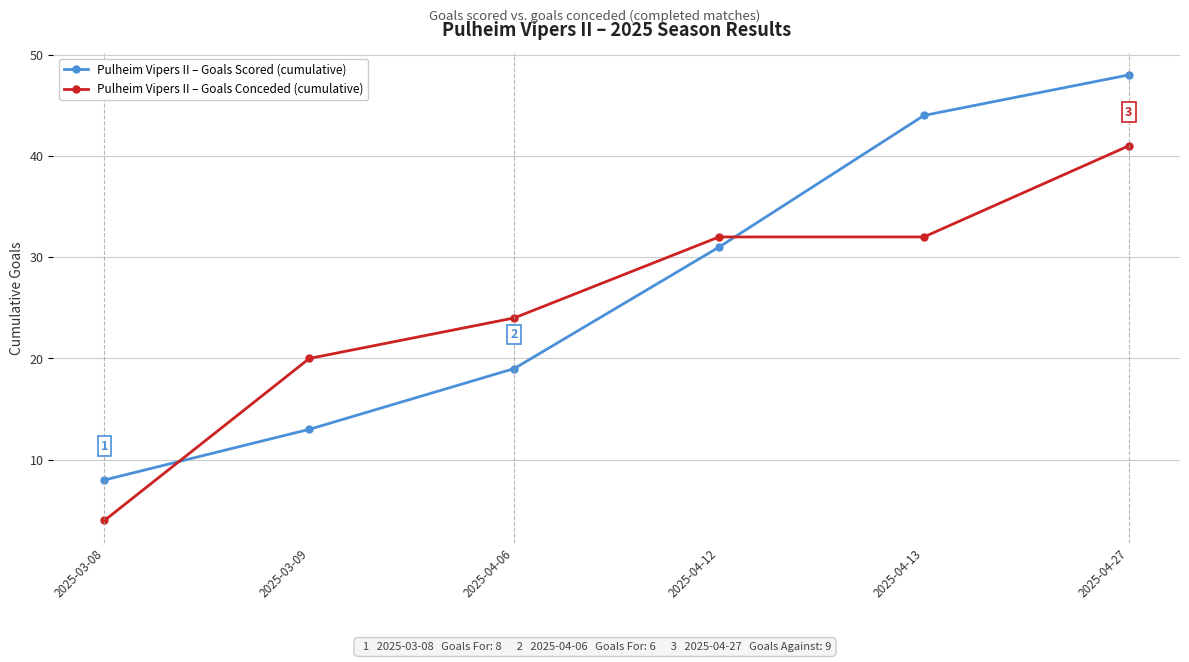

What is the label of the 2nd point from the right?

2025-04-13